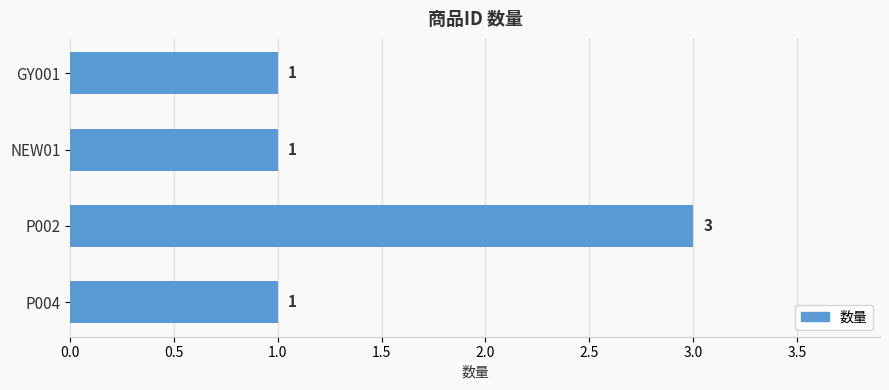

Is it true that the value at P004 is 0?

False